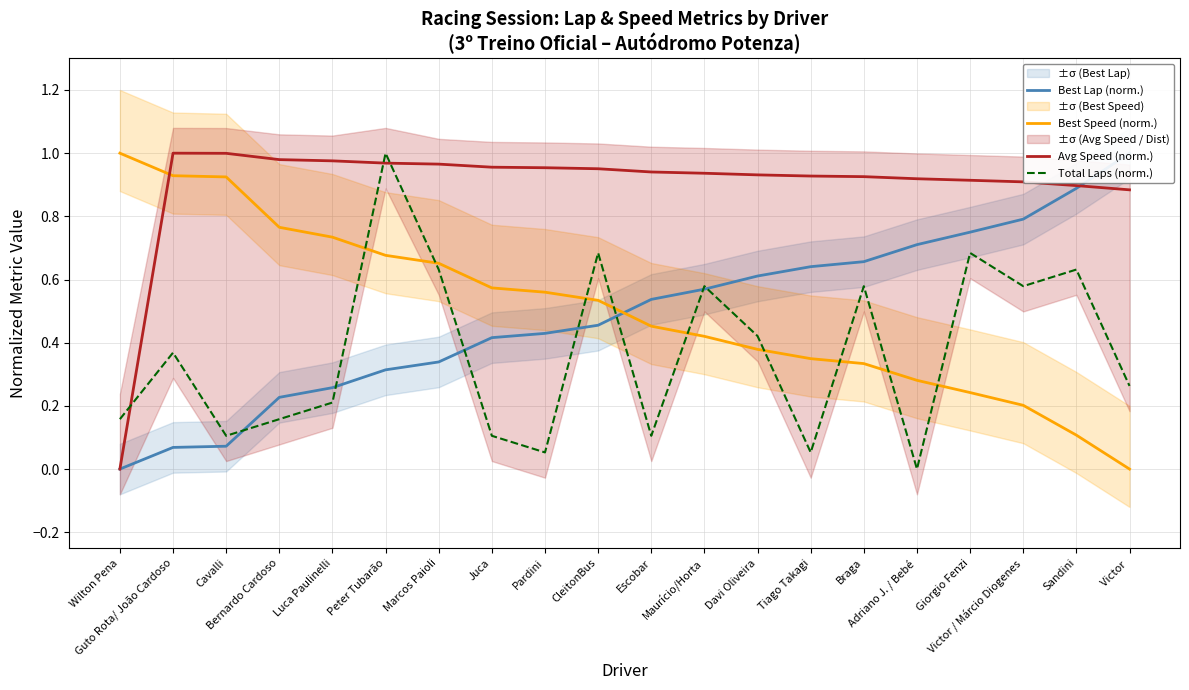

True or false: Total Laps (norm.) and Best Speed (norm.) intersect in this chart.

True